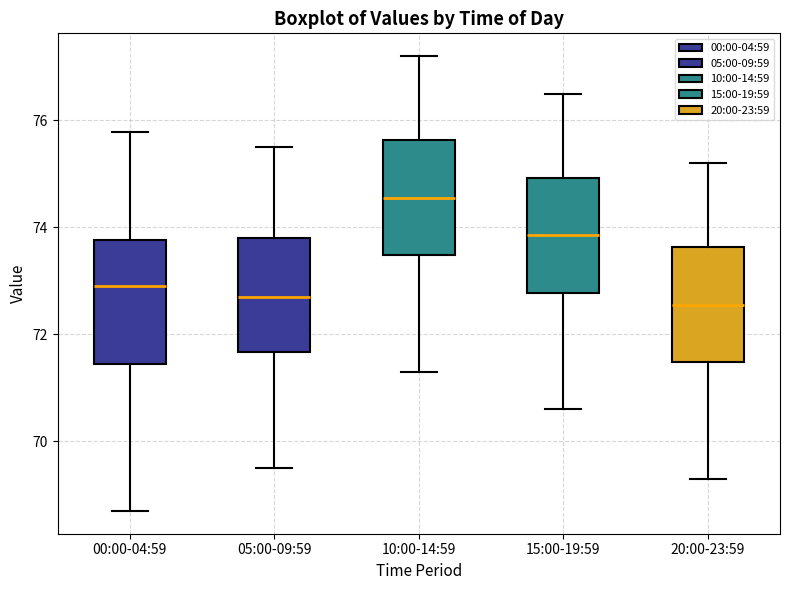

Where is the upper edge of the box for 05:00-09:59 on the y-axis? The values are not printed on the chart, so give them approximately, as read against the axis.

73.8